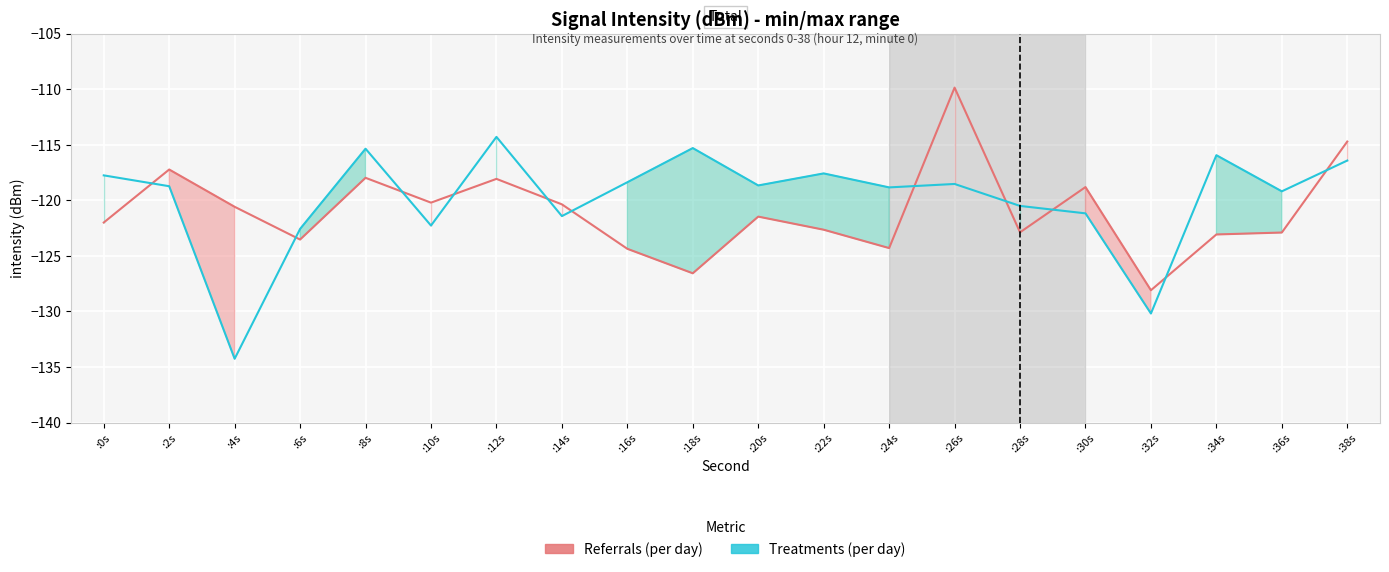

Which label corresponds to the largest value in the chart?

:26s